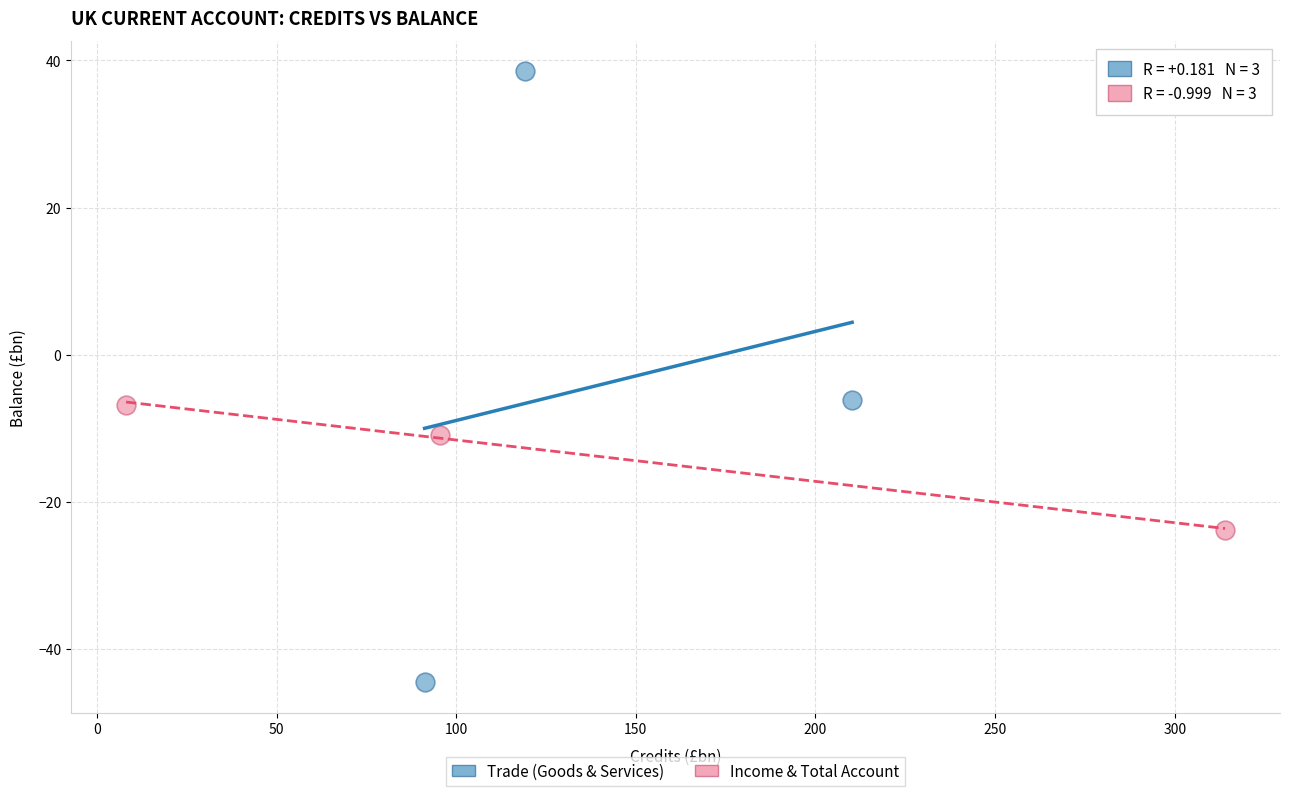

Which series has the widest spread of Y values?

Trade (Goods & Services)